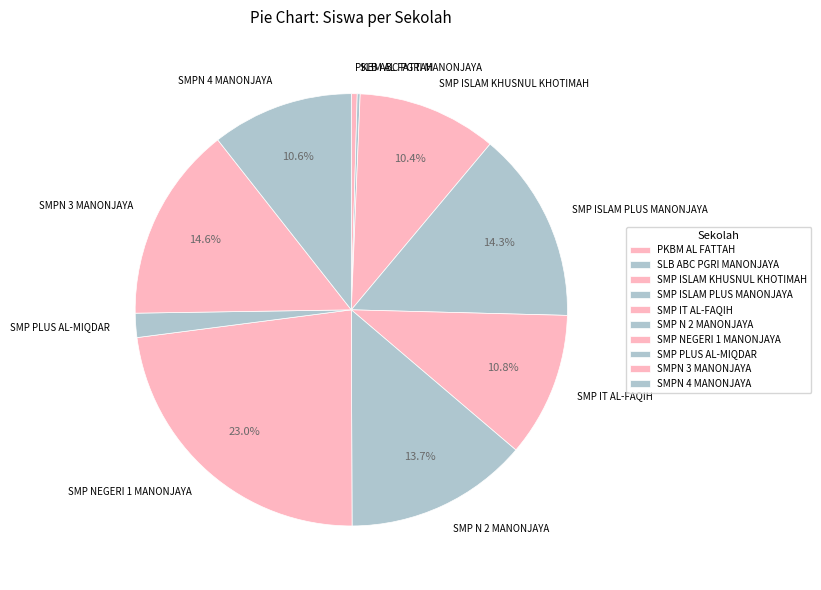

Combined, what portion of the pie is SMP NEGERI 1 MANONJAYA and SMPN 3 MANONJAYA?

37.7%